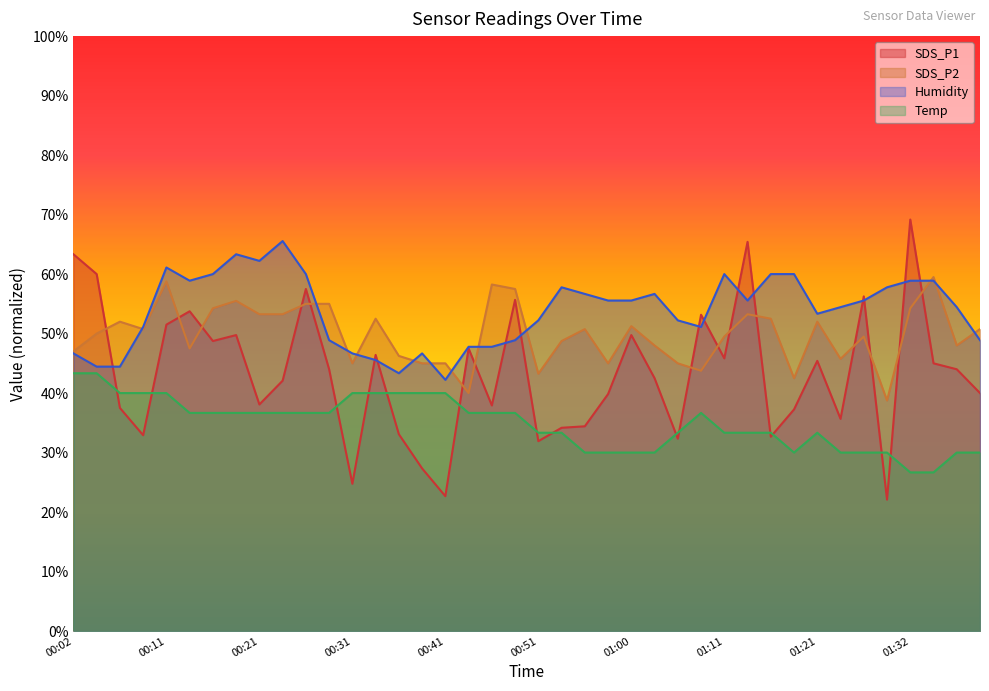

Which has a higher value, 01:08 or 01:18?

01:08